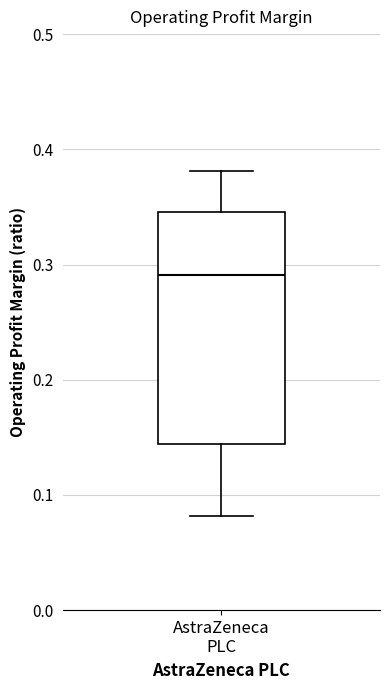

Transcribe this box plot: give where the median line is, the range the box spans, and where the two whiskers end, as read against the y-axis. The values are not printed on the chart, so give them approximately, as read against the axis.

median 0.29, box 0.14 to 0.35, whiskers 0.08 to 0.38